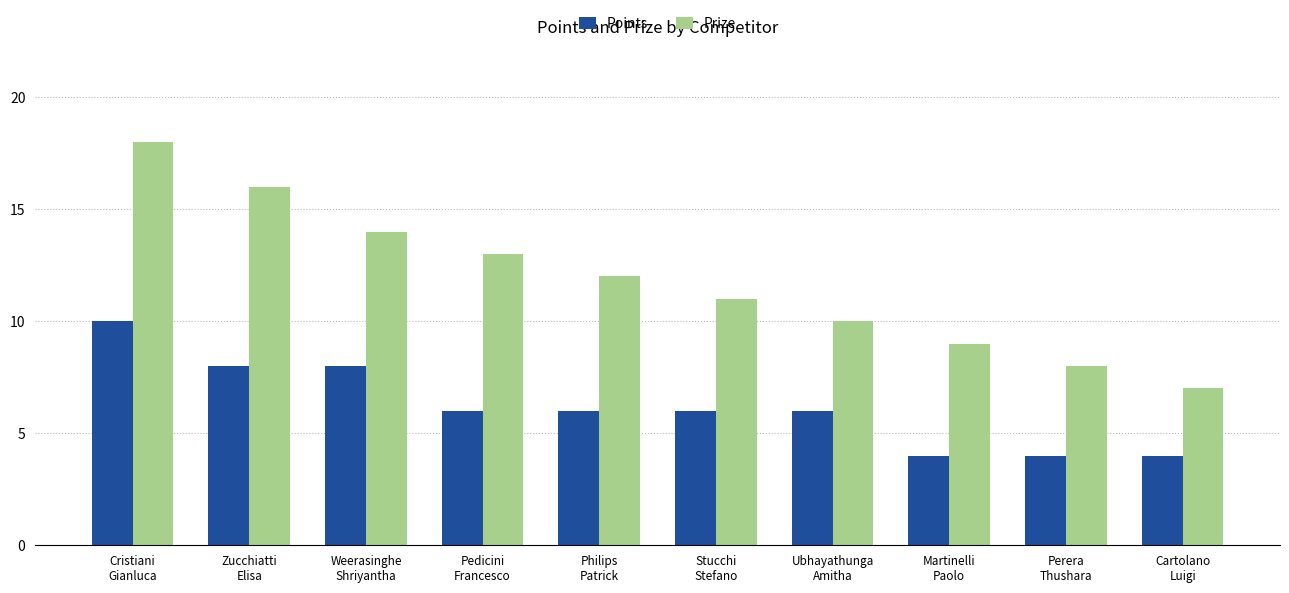

What is the label of the 8th bar from the right?

Weerasinghe
Shriyantha